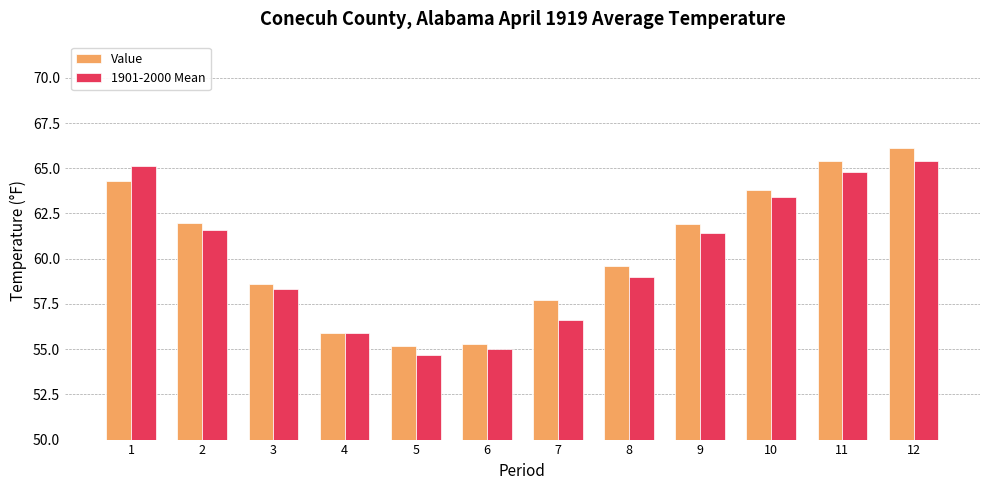

What is the value of the 1901-2000 Mean bar at the 8th from the left?

59.0